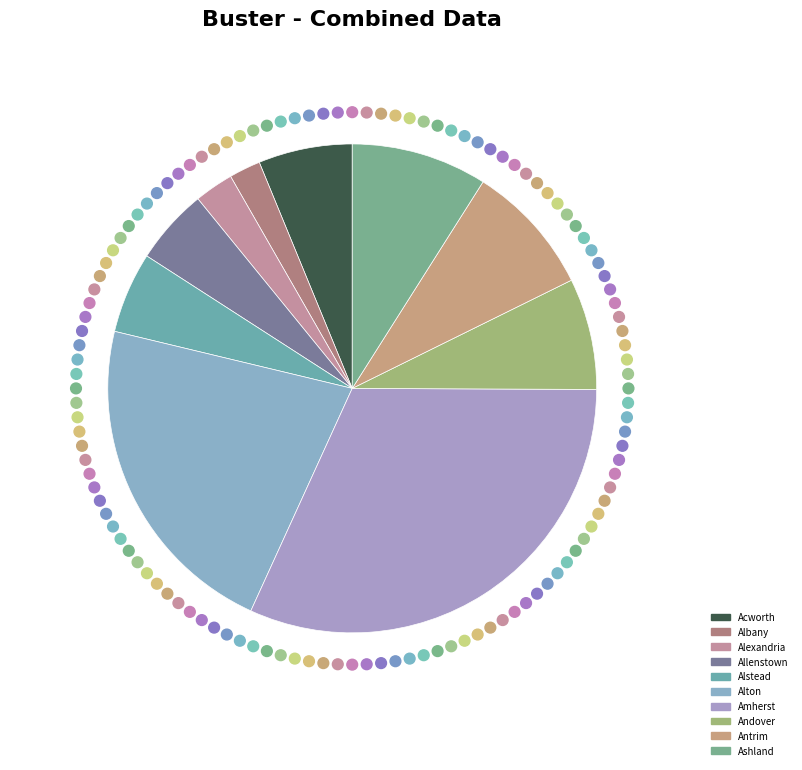

Between Allenstown and Andover, which is larger?

Andover